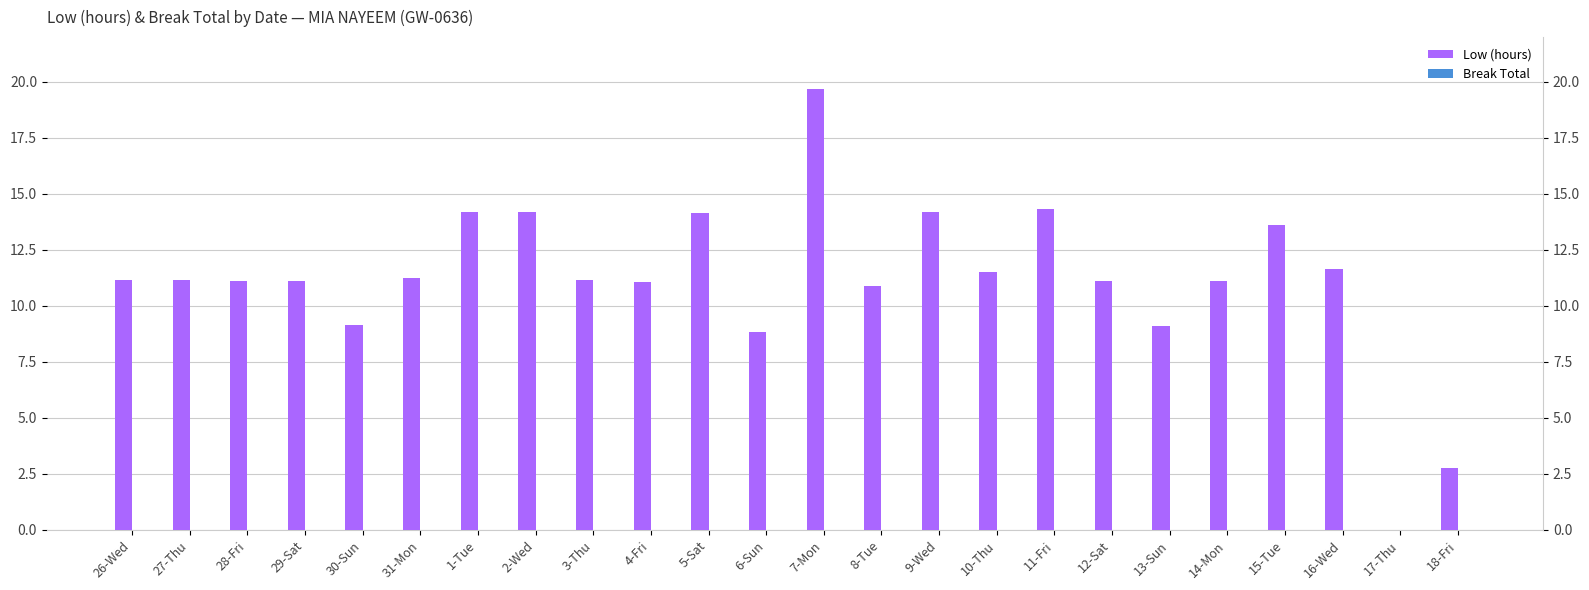

Between 6-Sun and 18-Fri, which series saw the biggest shift?

Low (hours)